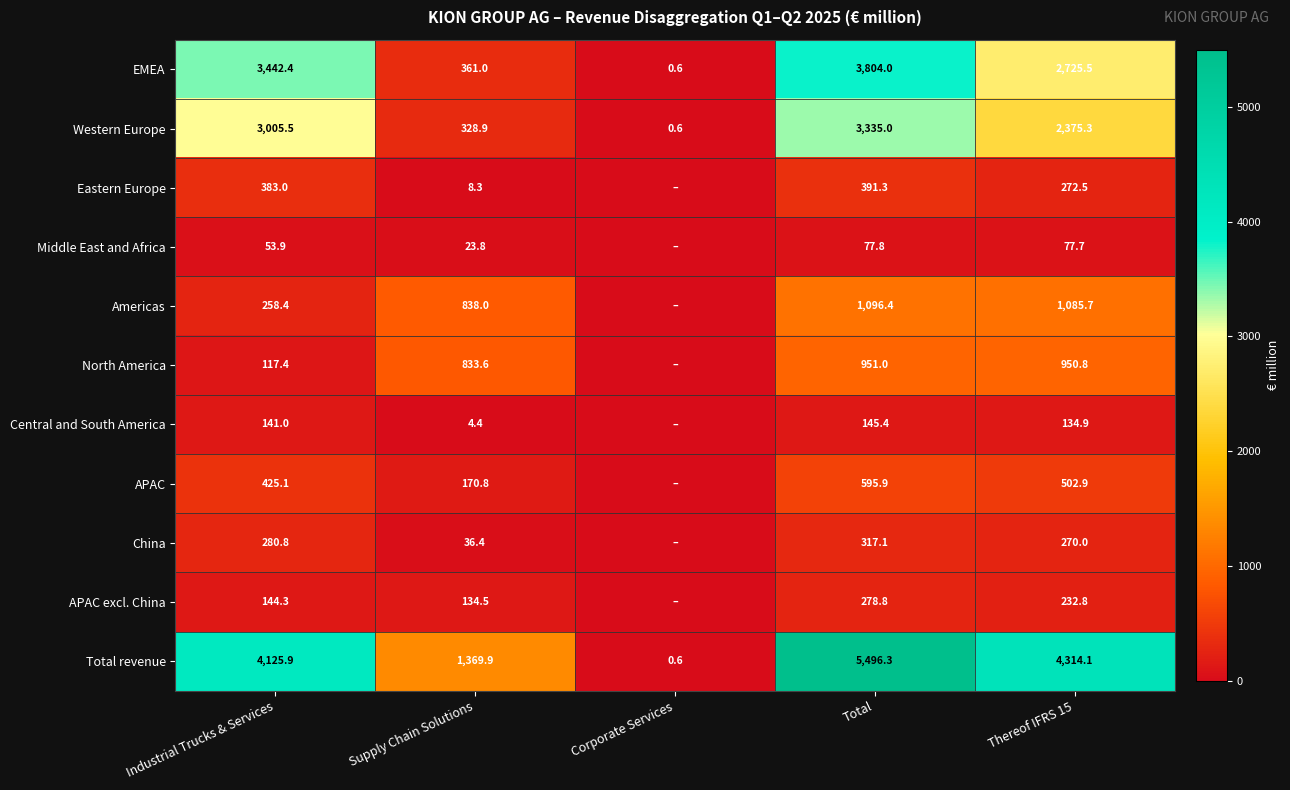

What is the sum of the Total revenue values at Thereof IFRS 15 and Total?

9810.4